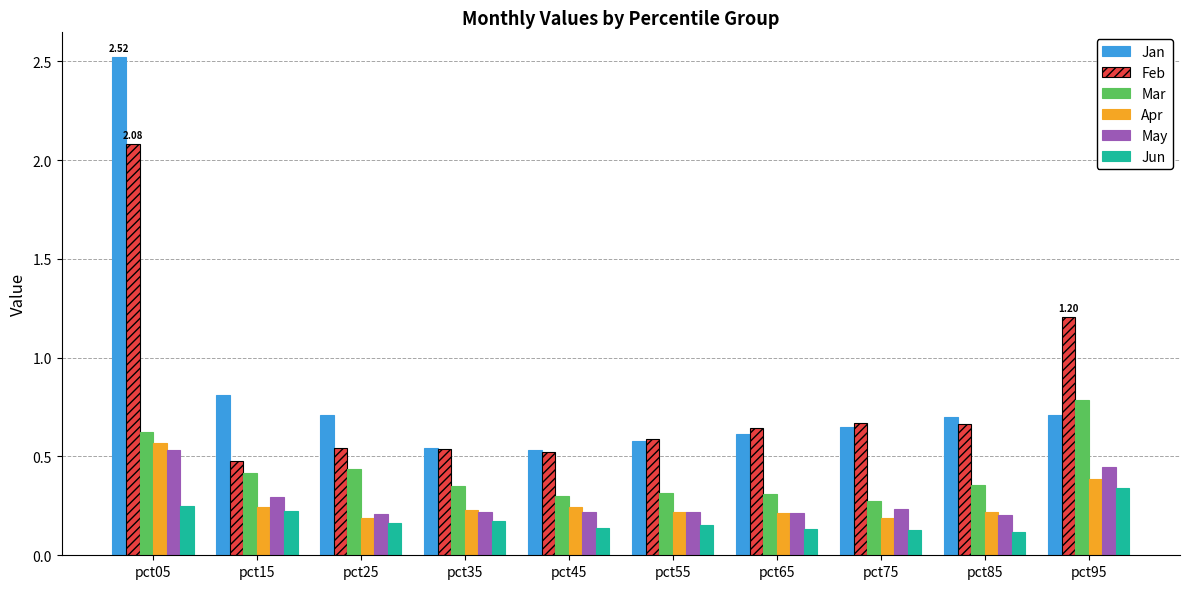

What is the sum of the Mar values at pct85 and pct05?

1.0